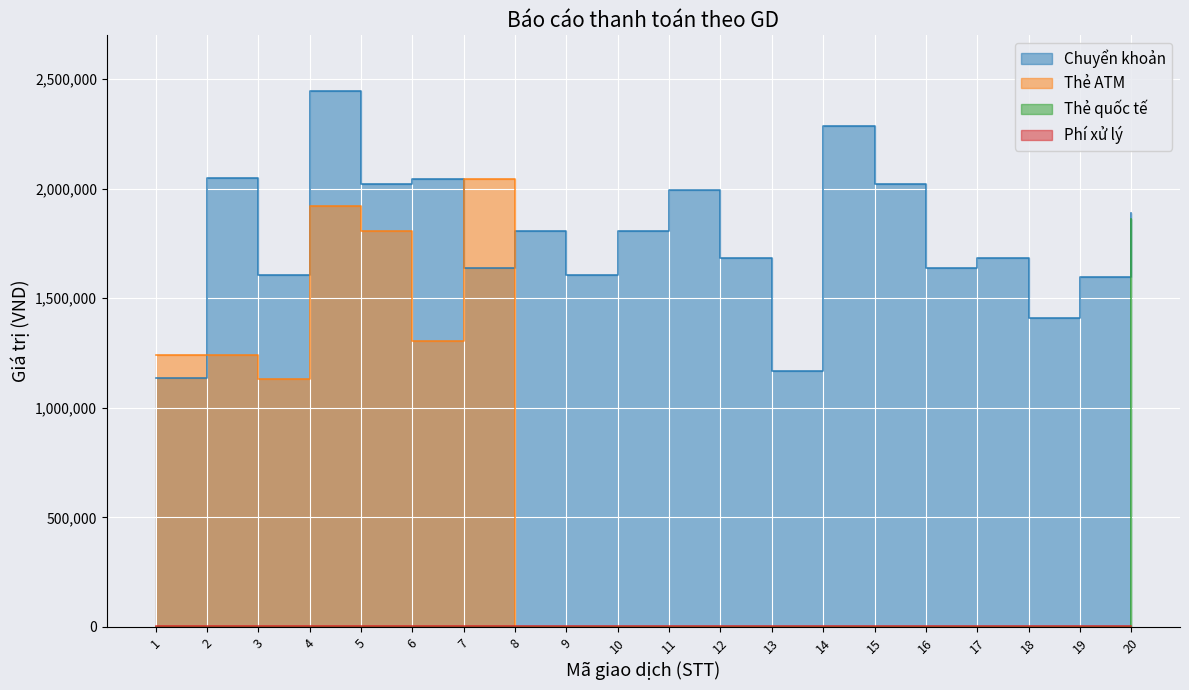

What is the value of the Chuyển khoản point at the 3rd from the left?

1607000